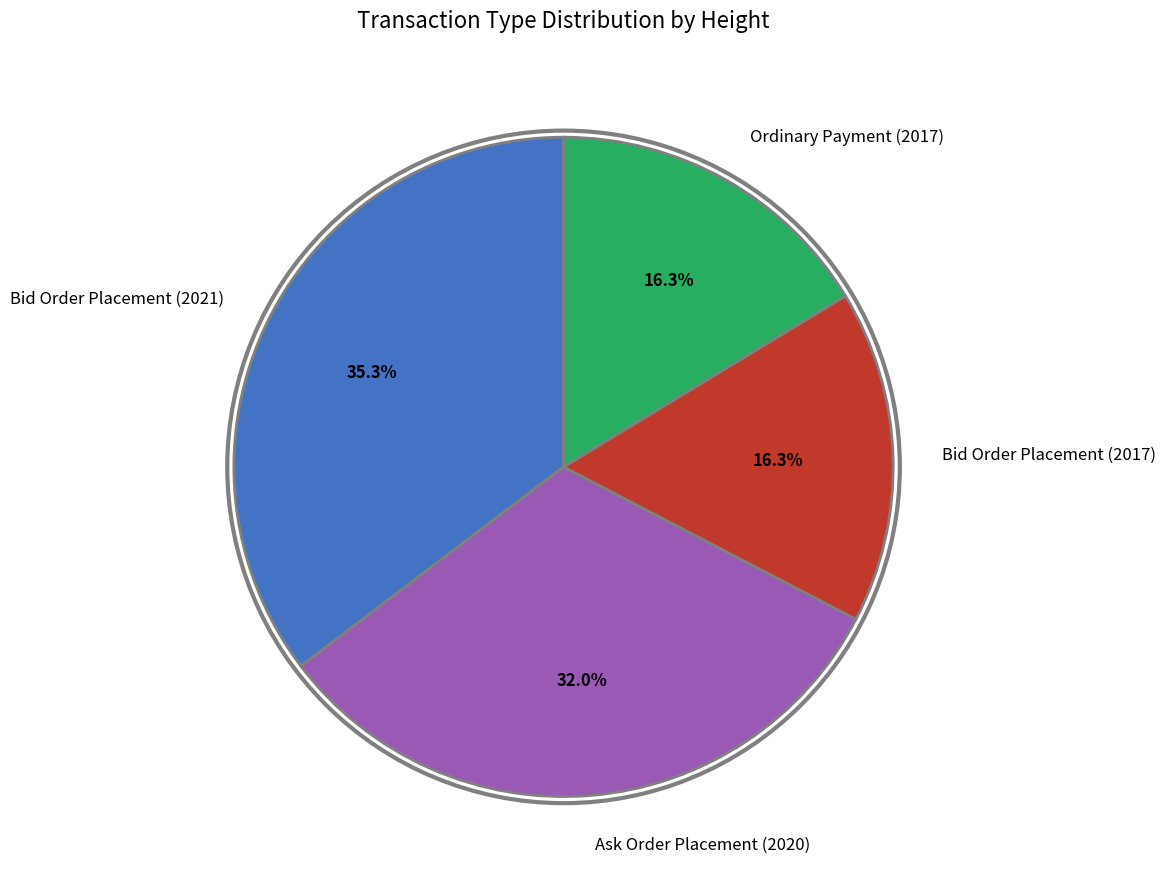

Is it true that Bid Order Placement (2021) is 30% of the pie?

False